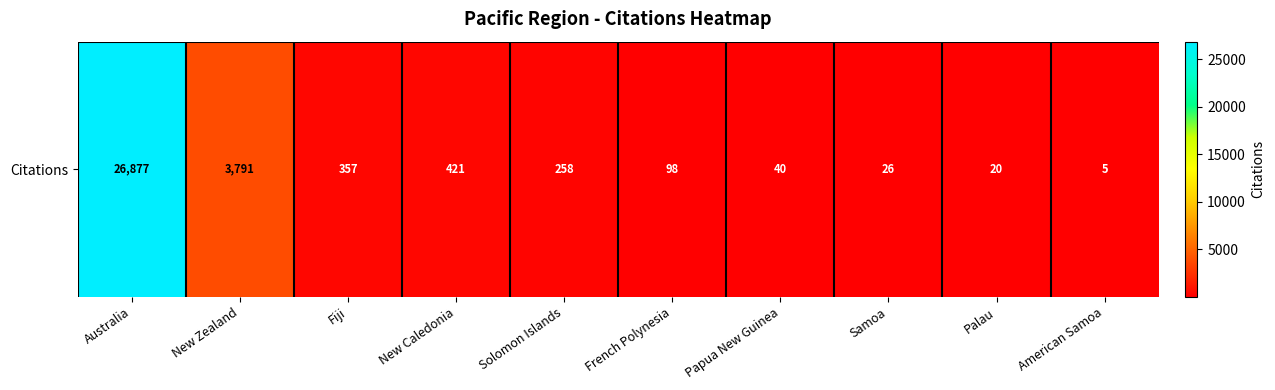

List the labels in order of value, smallest first.

American Samoa, Palau, Samoa, Papua New Guinea, French Polynesia, Solomon Islands, Fiji, New Caledonia, New Zealand, Australia